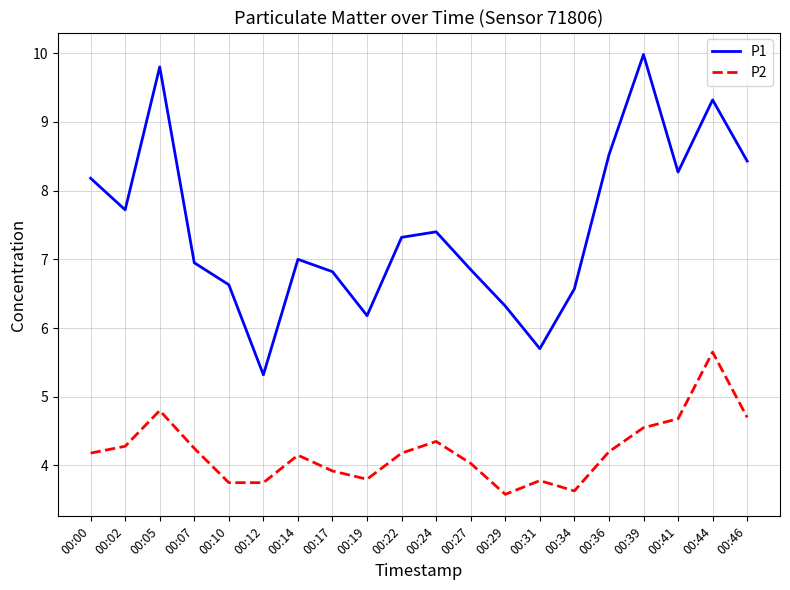

List the series in order of their peak value, highest first.

P1, P2